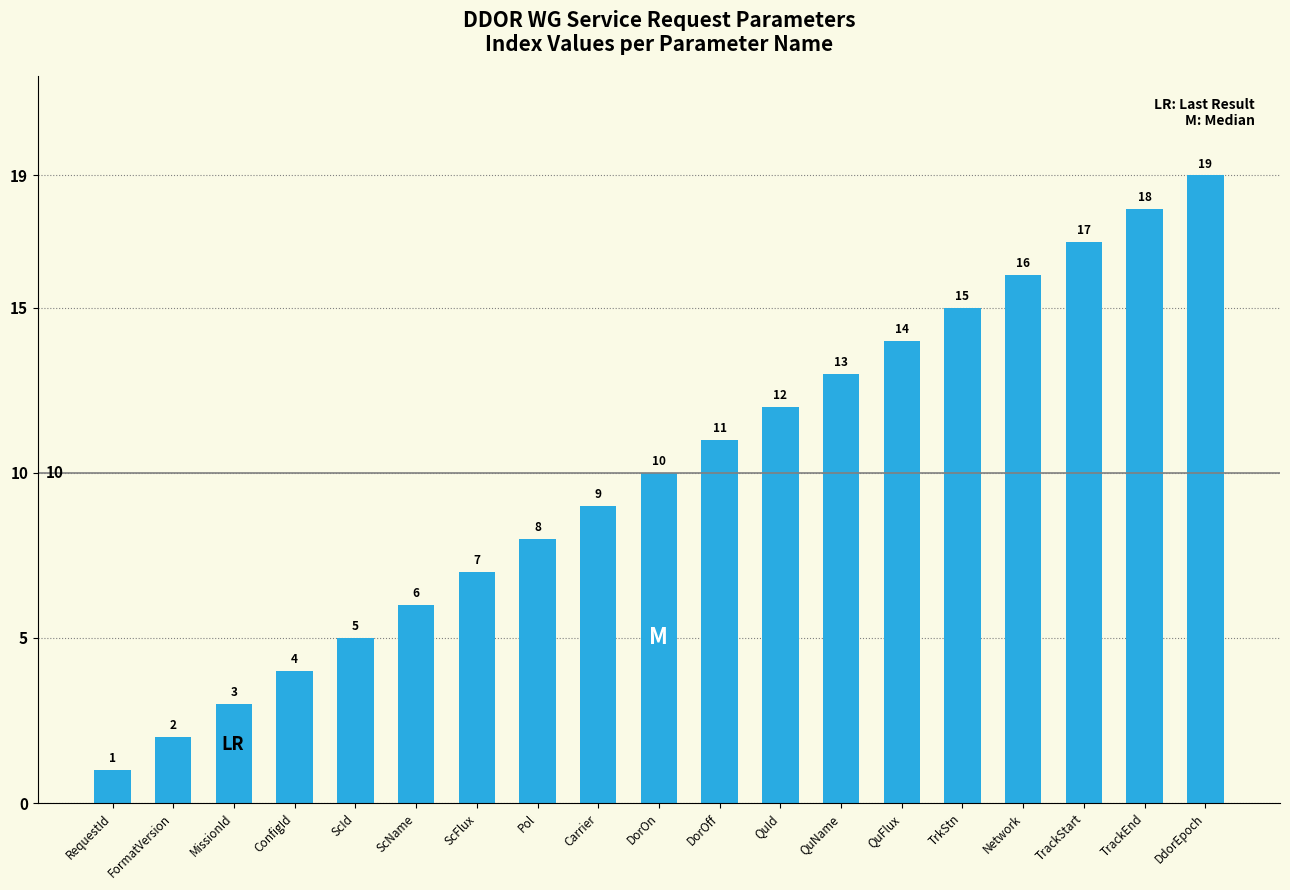

Which label corresponds to the smallest value in the chart?

RequestId